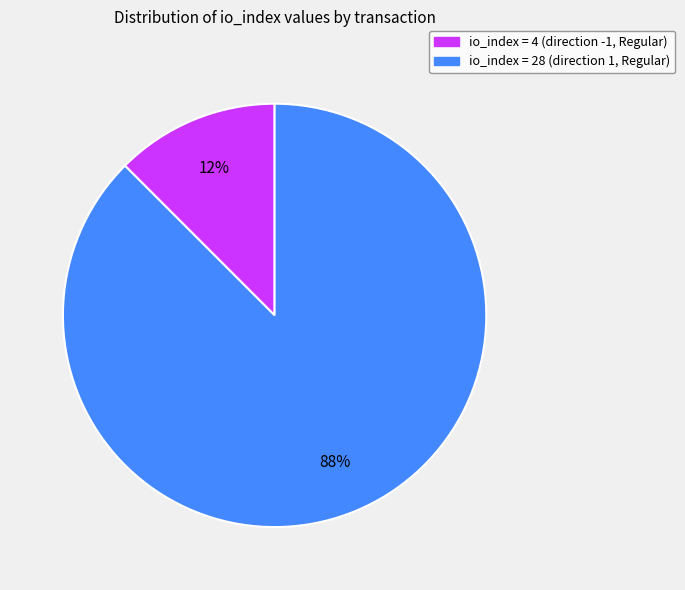

To the nearest percent, what is the average slice percentage?

50%